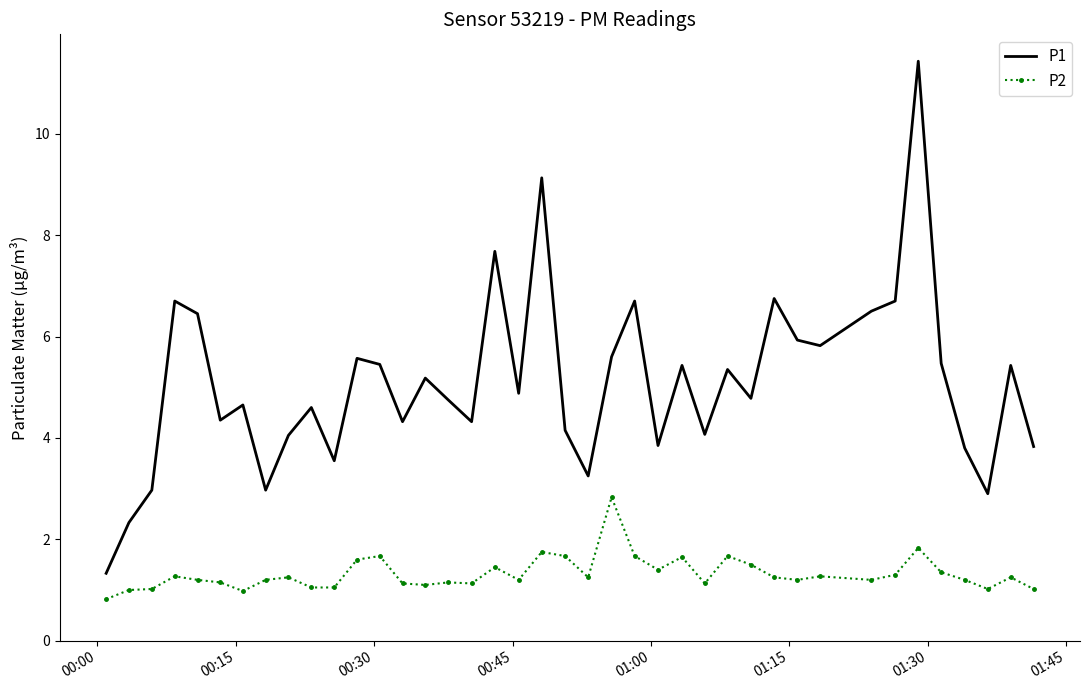

True or false: P2 and P1 intersect in this chart.

False